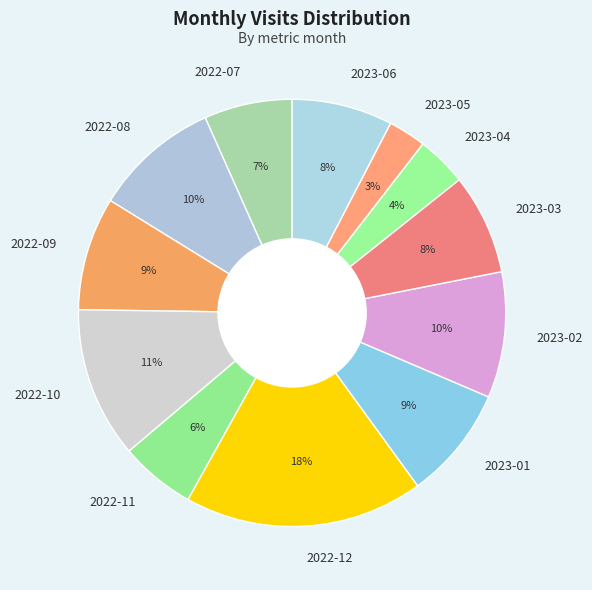

To the nearest percent, what portion does 2023-05 represent?

3%